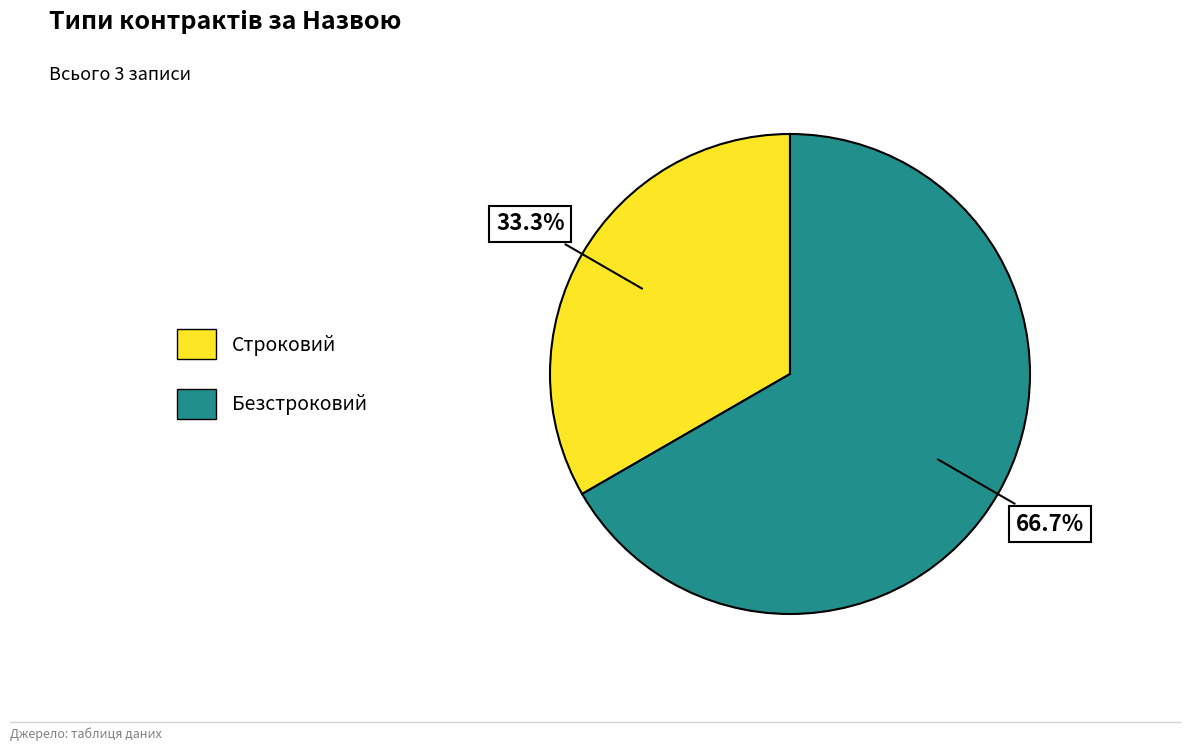

To the nearest percent, what portion does Безстроковий represent?

67%